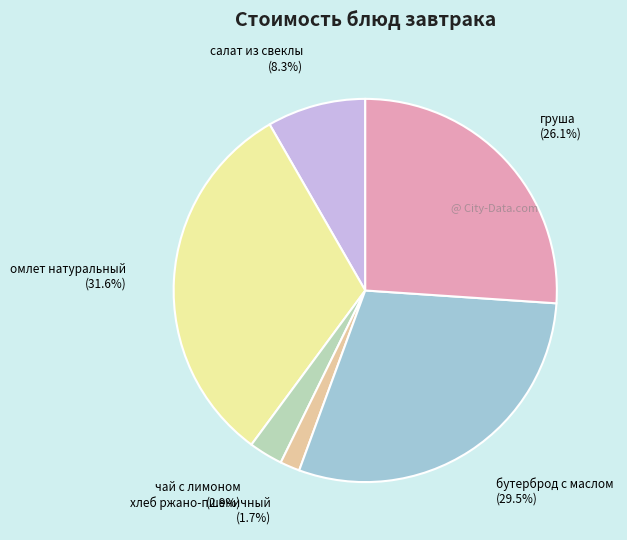

Does any single category account for the majority?

No